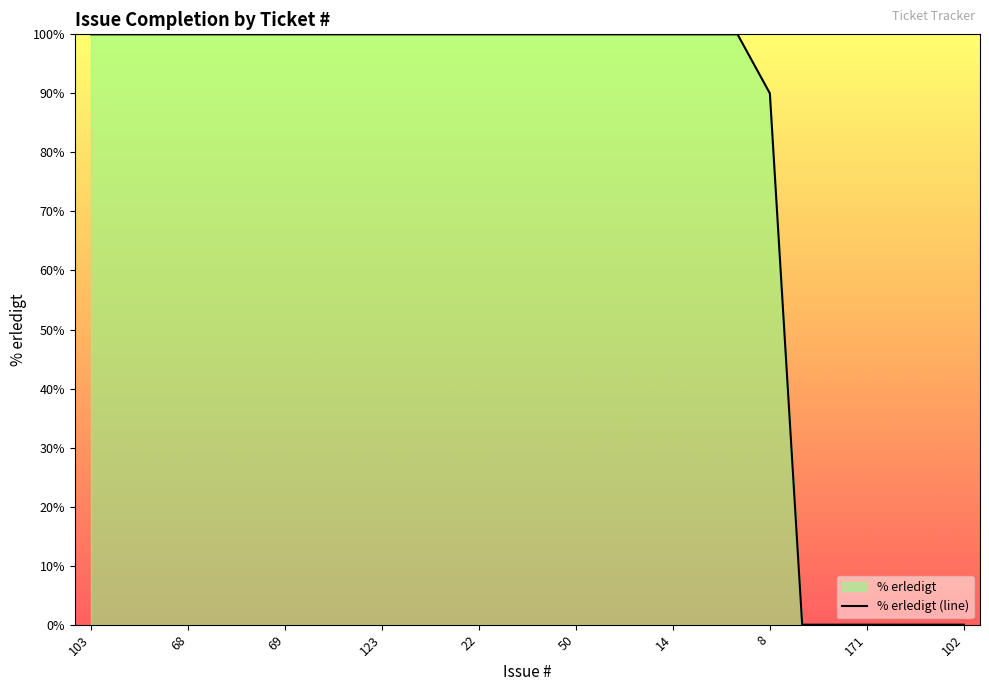

The value at 22 is 100. True or false?

True